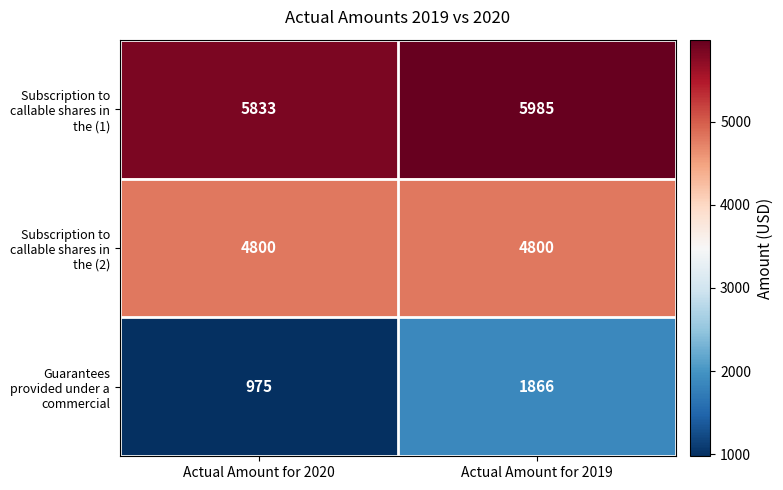

Which series has the widest spread of values?

Guarantees provided under a commercial